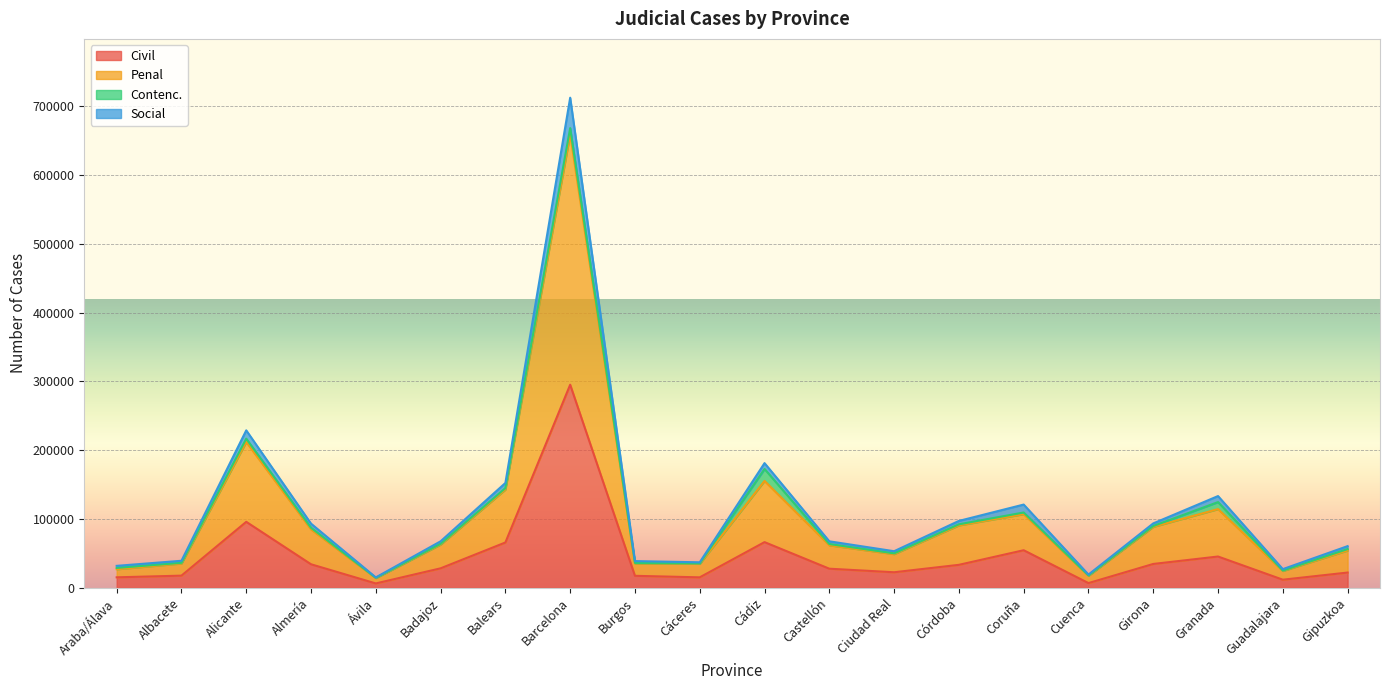

What is the difference between the highest and lowest values at Balears?

86460